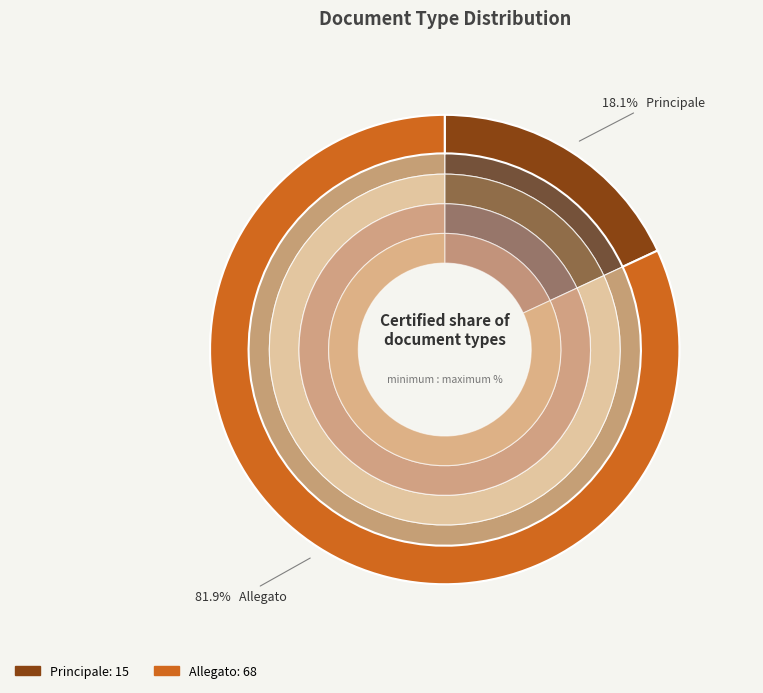

Does any single category account for the majority?

Yes